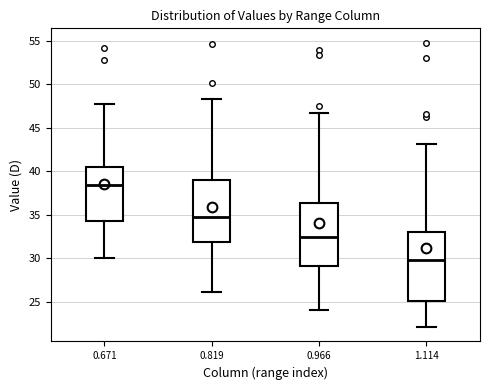

Reading left to right, transcribe this box plot: for each box, give where its median line is, the range the box spans, and where its two whiskers end, as read against the y-axis. The values are not printed on the chart, so give them approximately, as read against the axis.

0.671: median 38.5, box 34.5 to 40.5, whiskers 30.0 to 48.0
0.819: median 35.0, box 32.0 to 39.0, whiskers 26.0 to 48.5
0.966: median 32.5, box 29.0 to 36.5, whiskers 24.0 to 46.5
1.114: median 30.0, box 25.0 to 33.0, whiskers 22.0 to 43.0